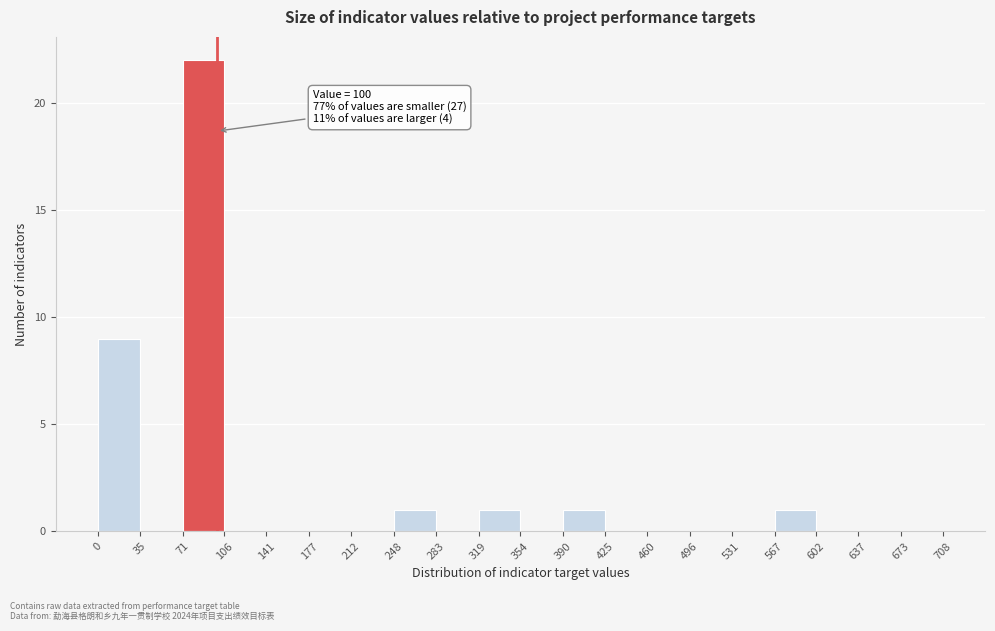

Which range on the x-axis has the tallest bar?

71 to 106